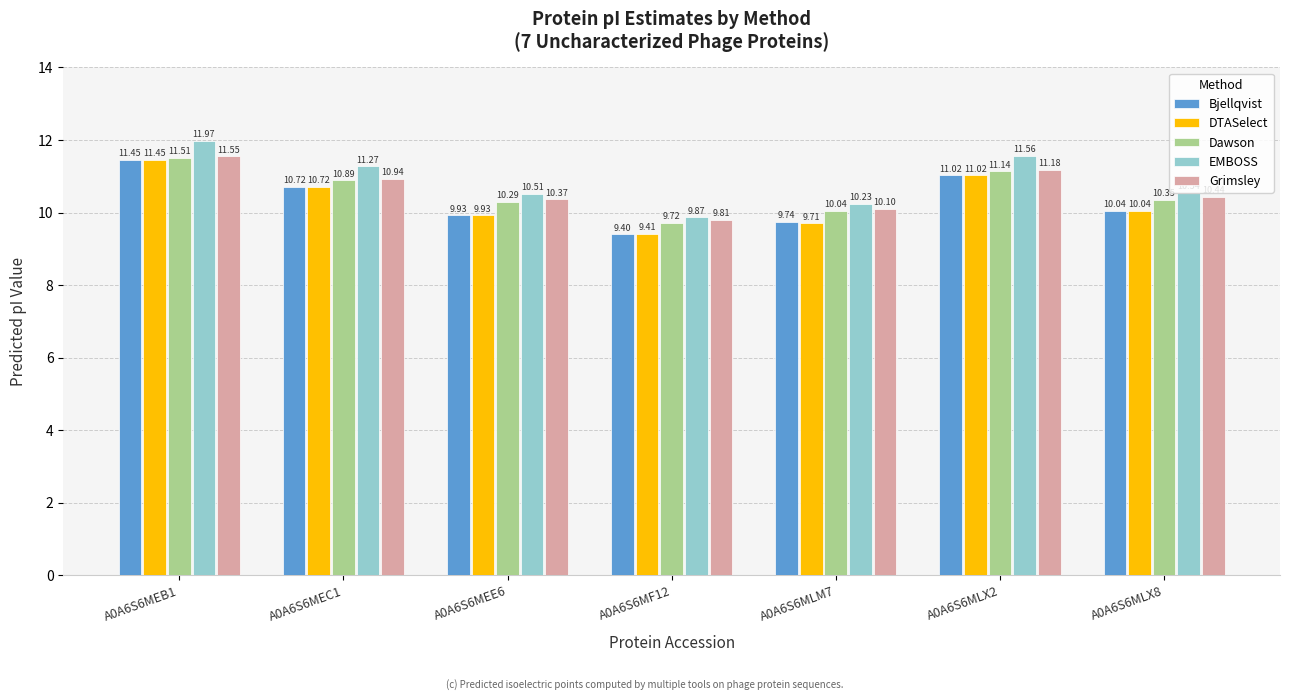

Where is EMBOSS nearest to the value 10?

A0A6S6MF12